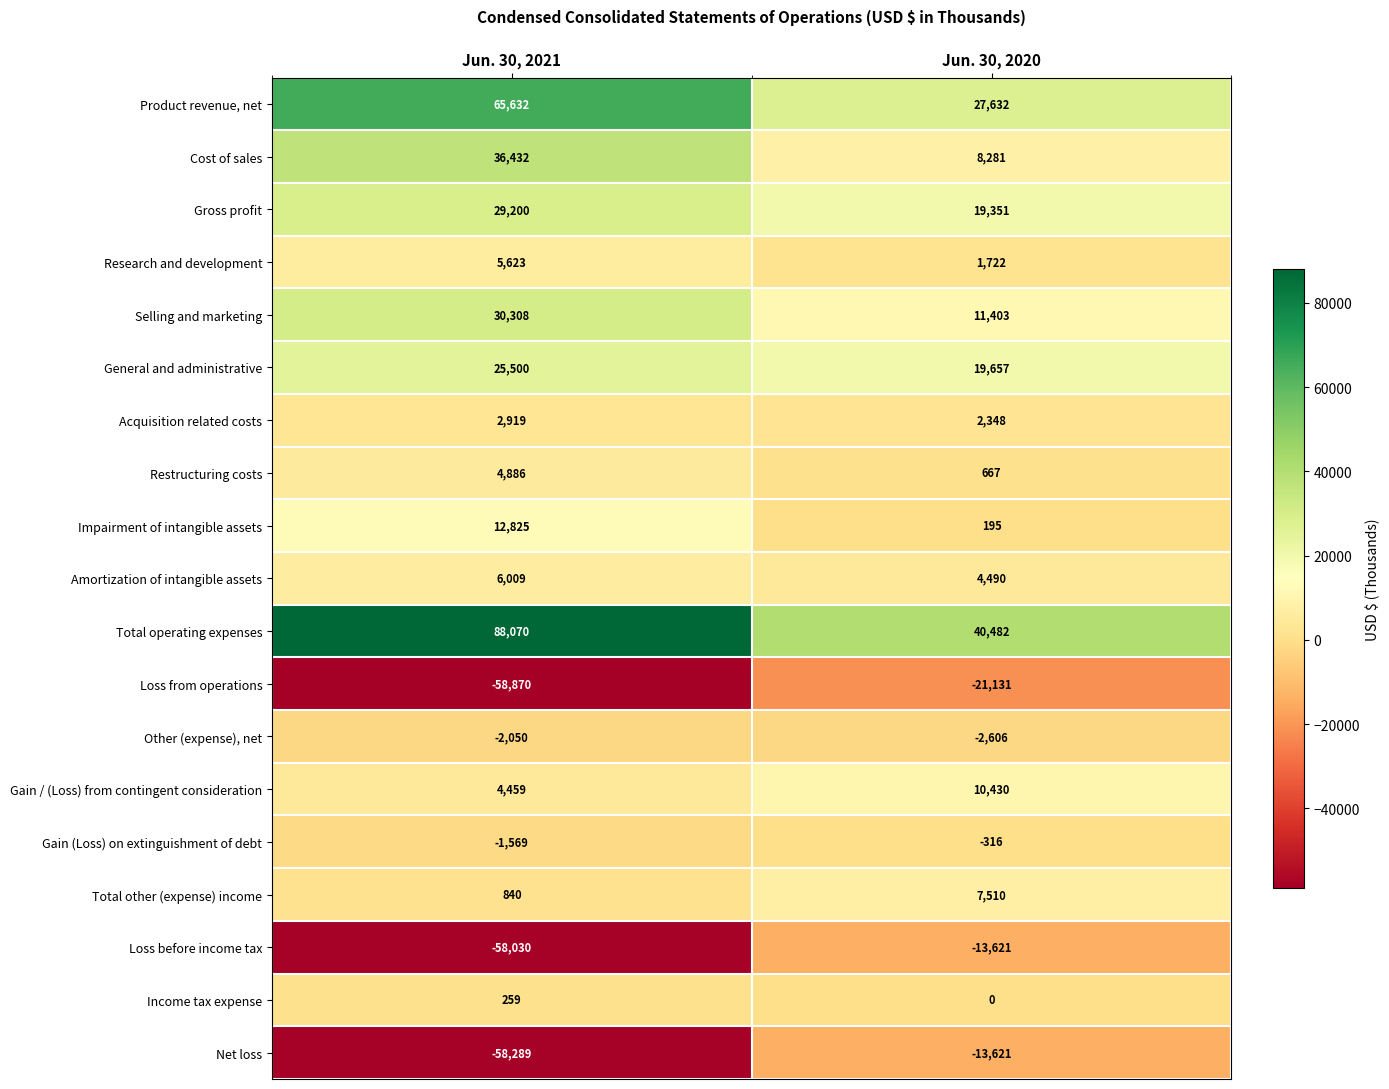

The value of Income tax expense at Jun. 30, 2021 is 259. True or false?

True